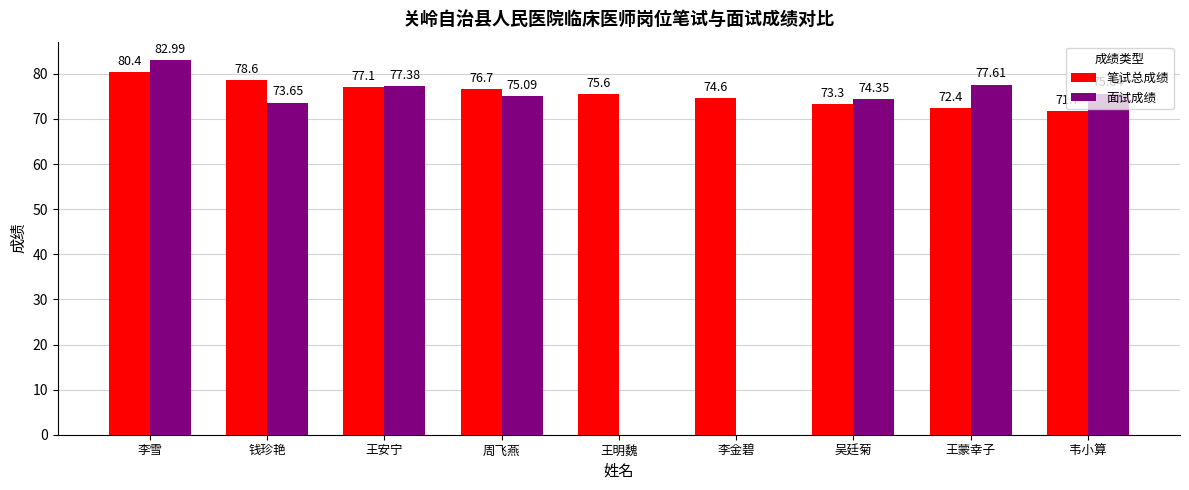

Which series changed the most between 王安宁 and 韦小算?

笔试总成绩